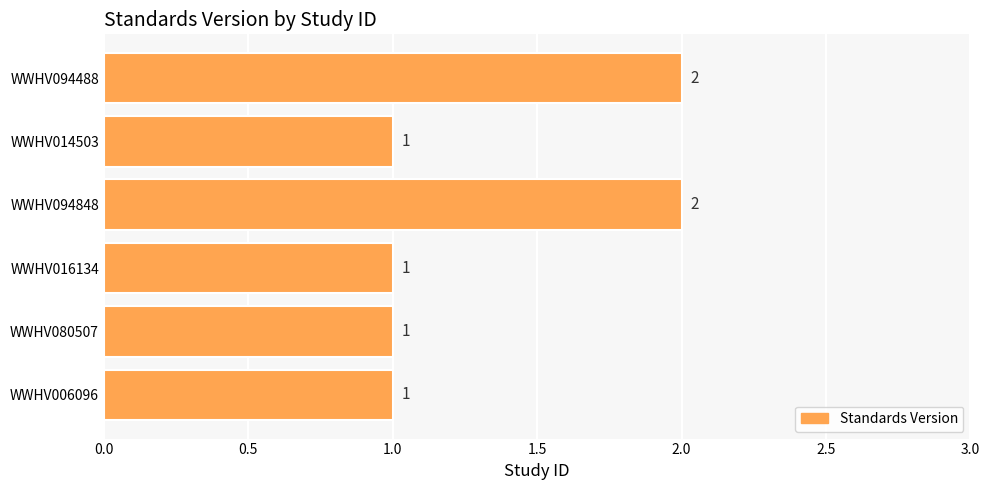

What is the minimum value shown in the chart?

1